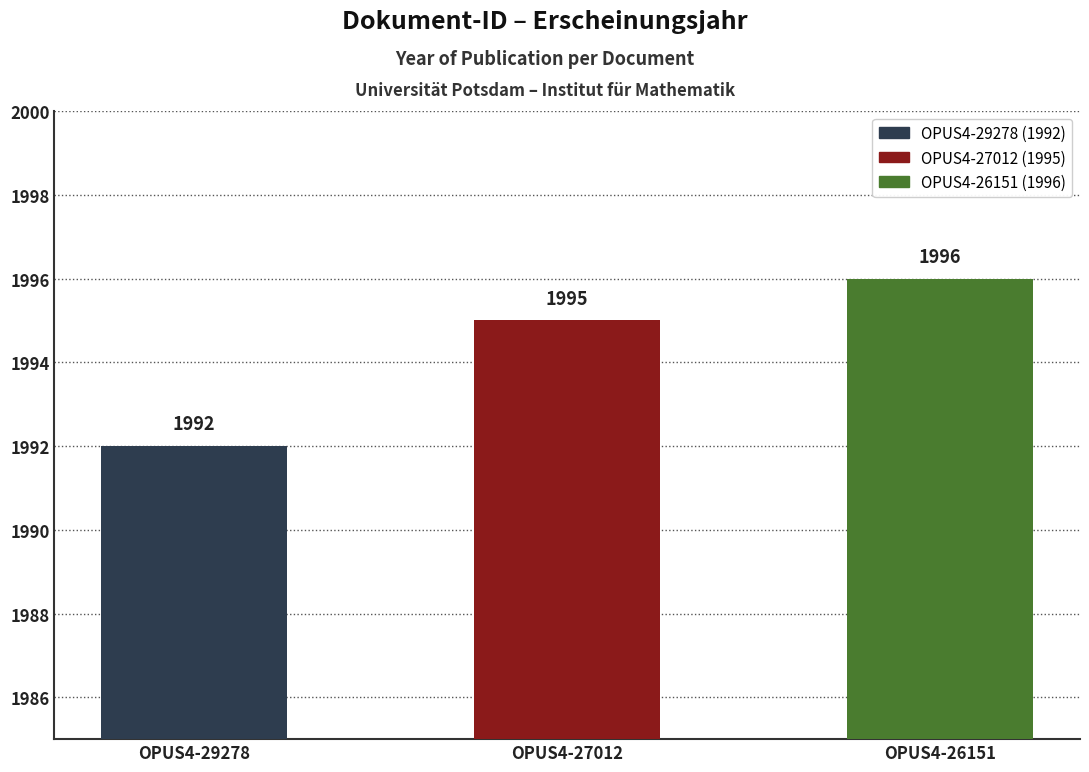

What is the ratio of the value at OPUS4-29278 to the value at OPUS4-27012?

1.0